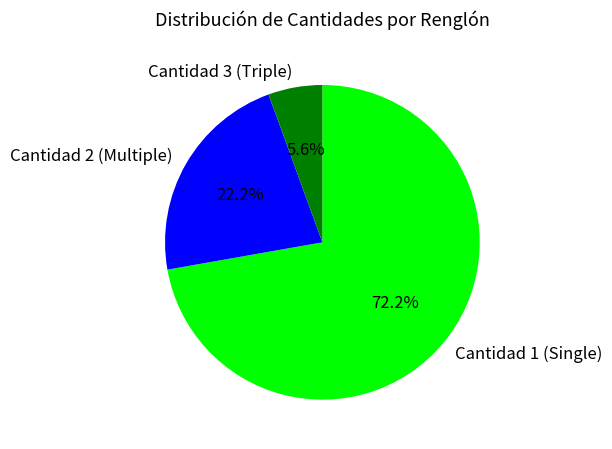

Which category accounts for the majority?

Cantidad 1 (Single)